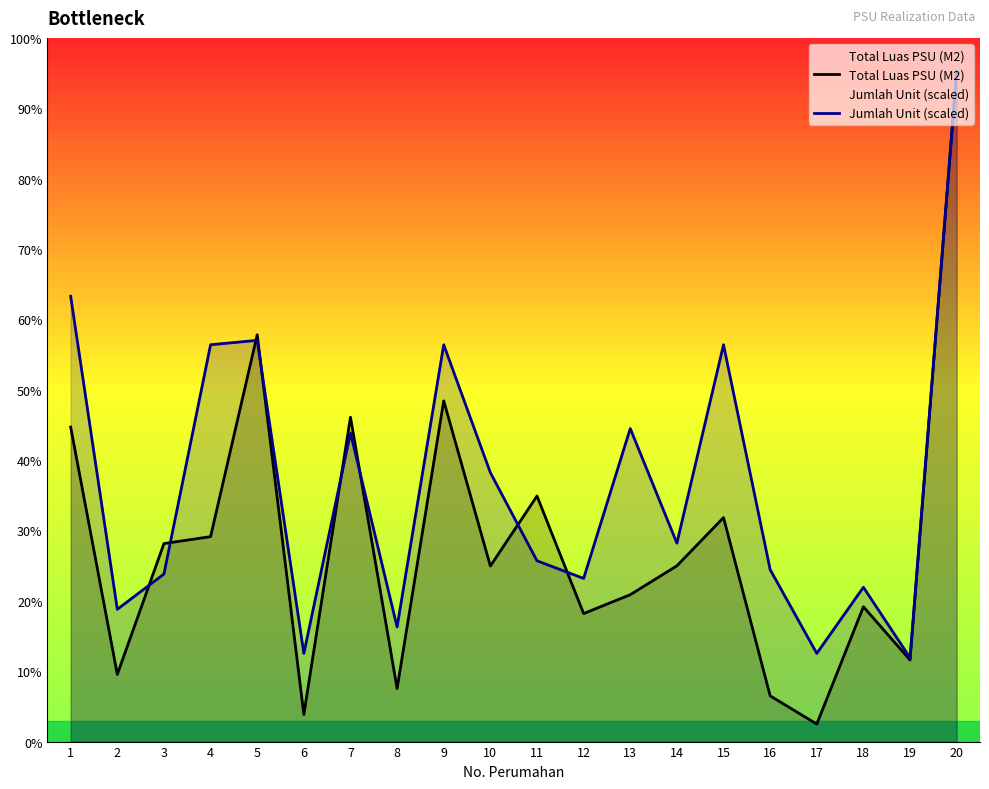

True or false: Total Luas PSU (M2) and Jumlah Unit (scaled) intersect in this chart.

True